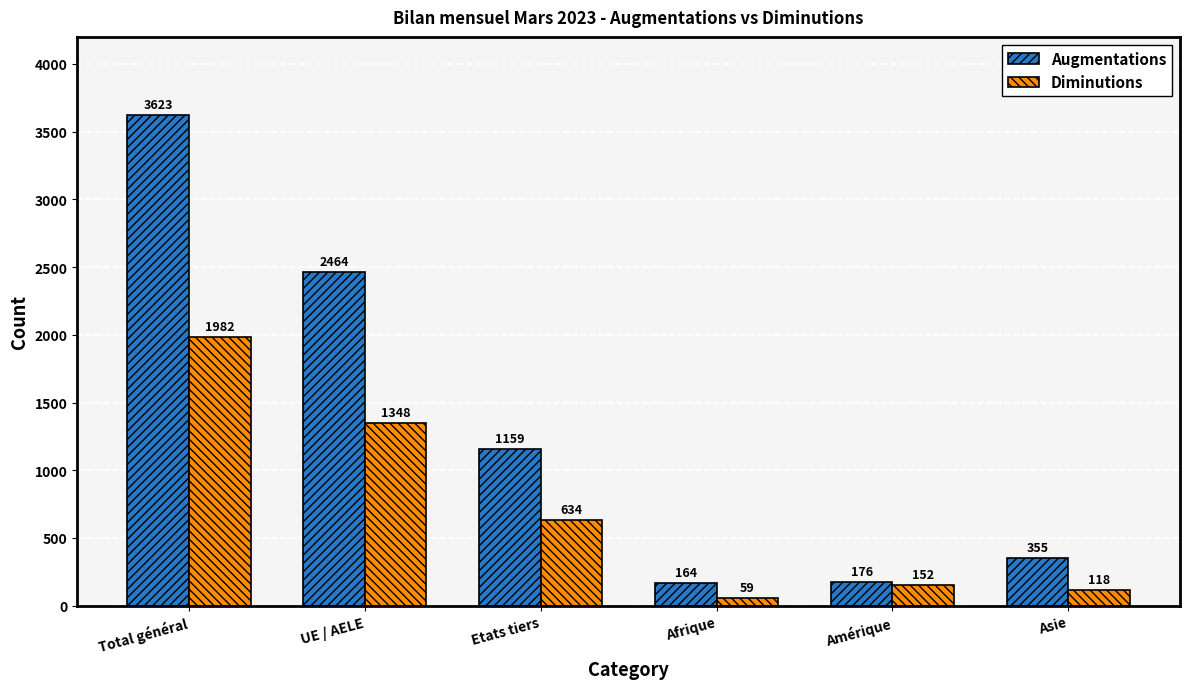

Are the bars grouped side by side (vs. stacked)?

Yes